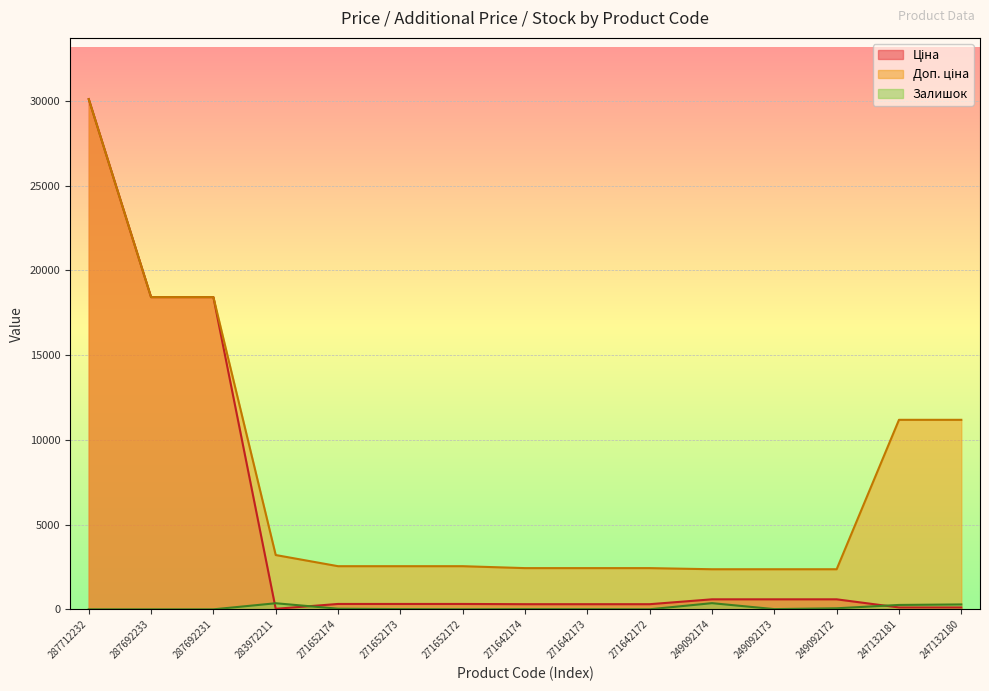

List the series in order of their overall mean, highest first.

Доп. ціна, Ціна, Залишок